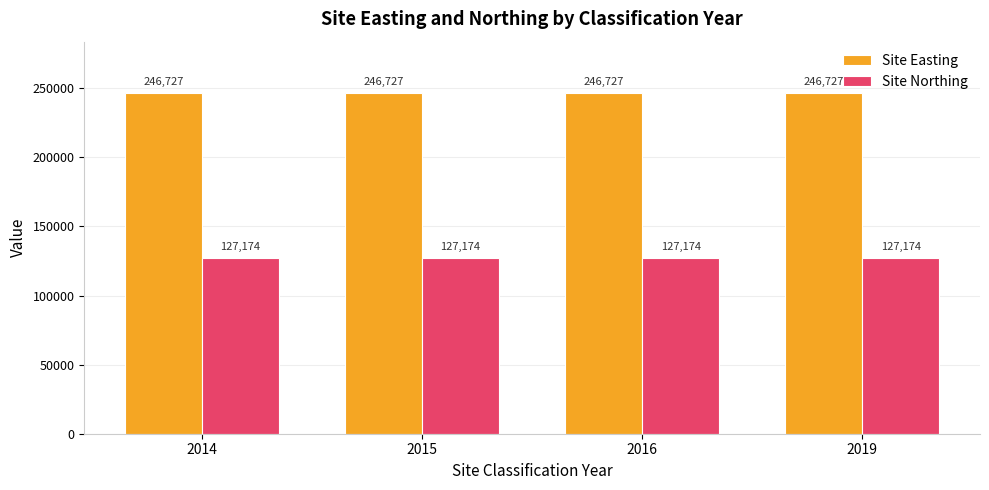

Does the chart contain any negative values?

No